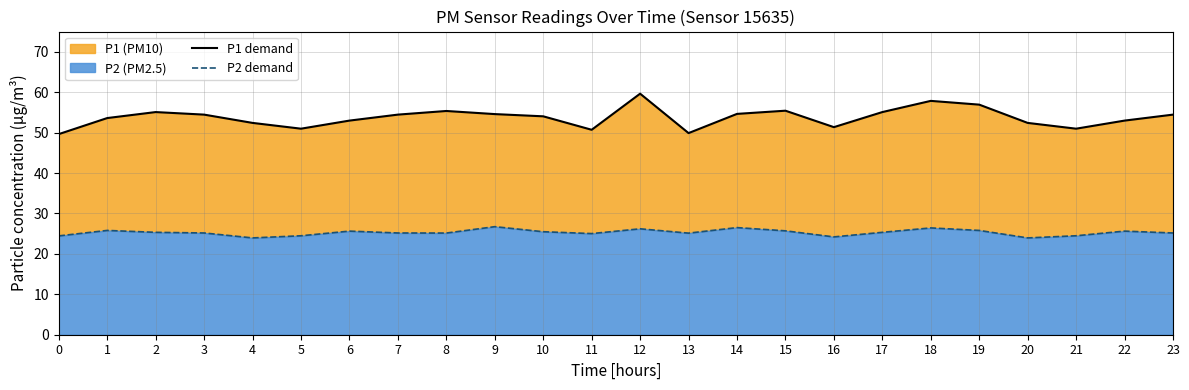

What is the total value across all series at 3?

79.6